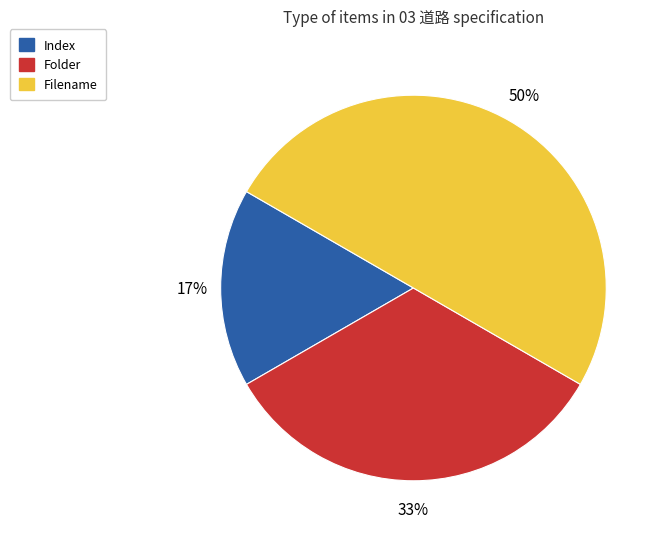

To the nearest percent, what is the average slice percentage?

33%